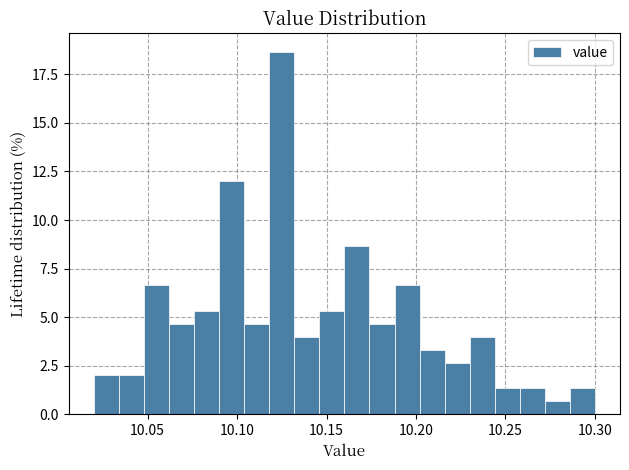

Read against the x-axis, roughly where is the centre of the tallest bar?

10.125